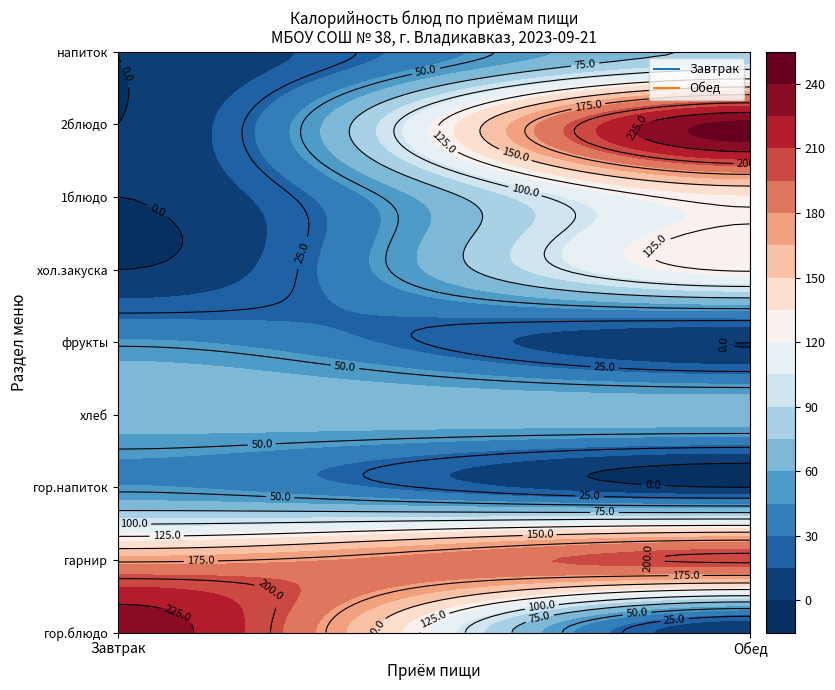

Rank the series at напиток from lowest to highest value.

Завтрак, Обед